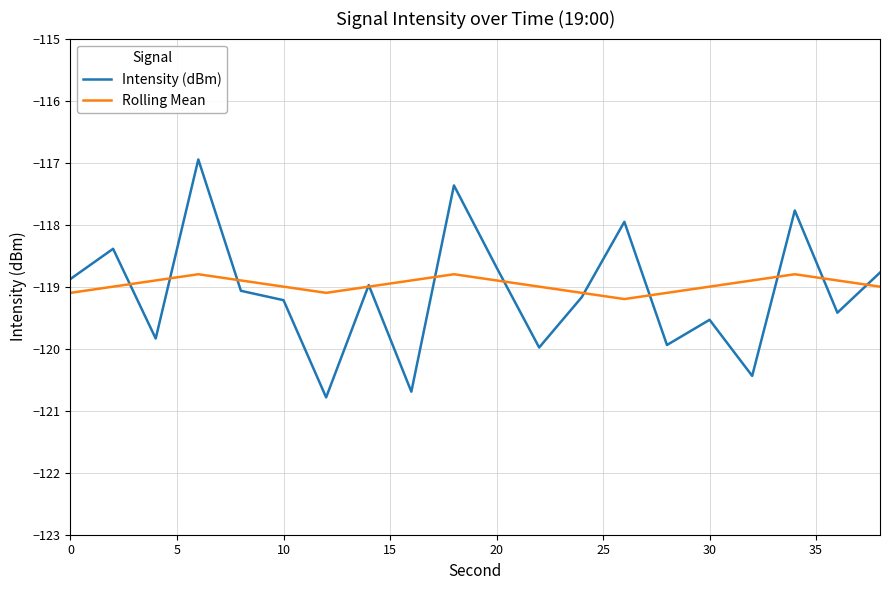

What is the minimum value shown in the chart?

-120.8